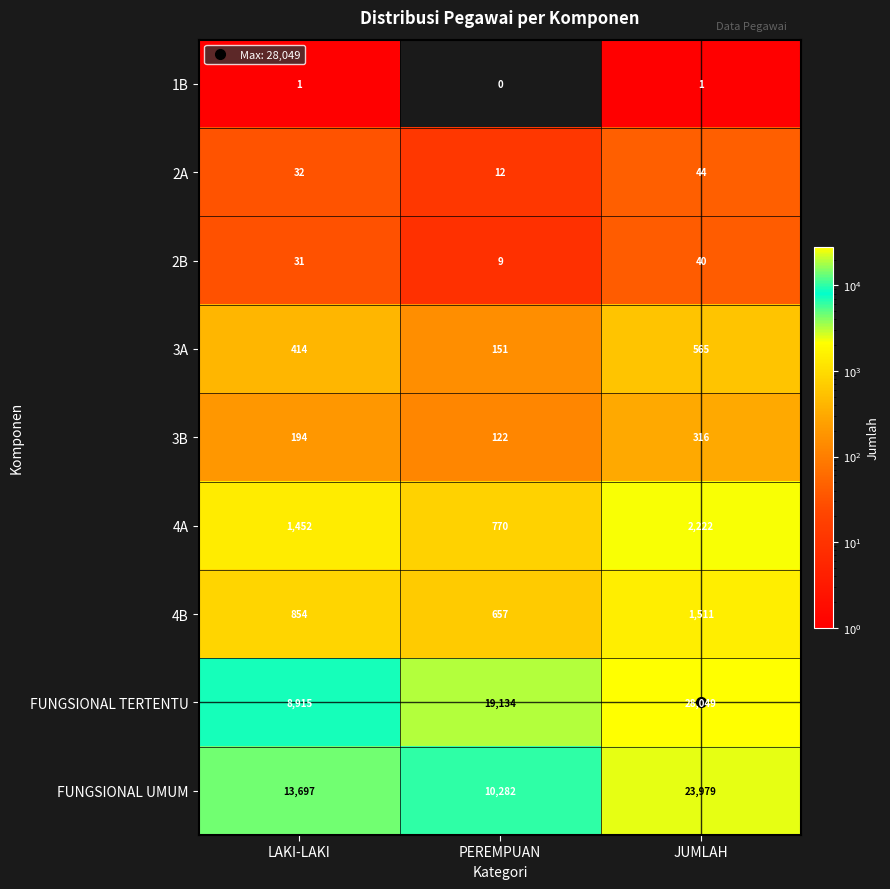

At which category is the sum across all series the highest?

JUMLAH